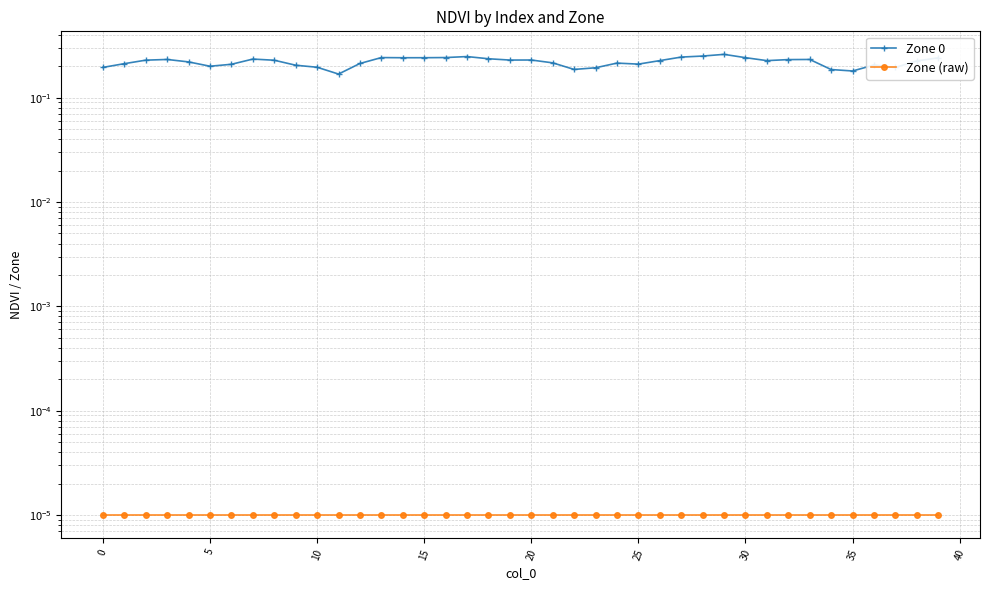

The Zone (raw) series shows 0.0 at 17. True or false?

True